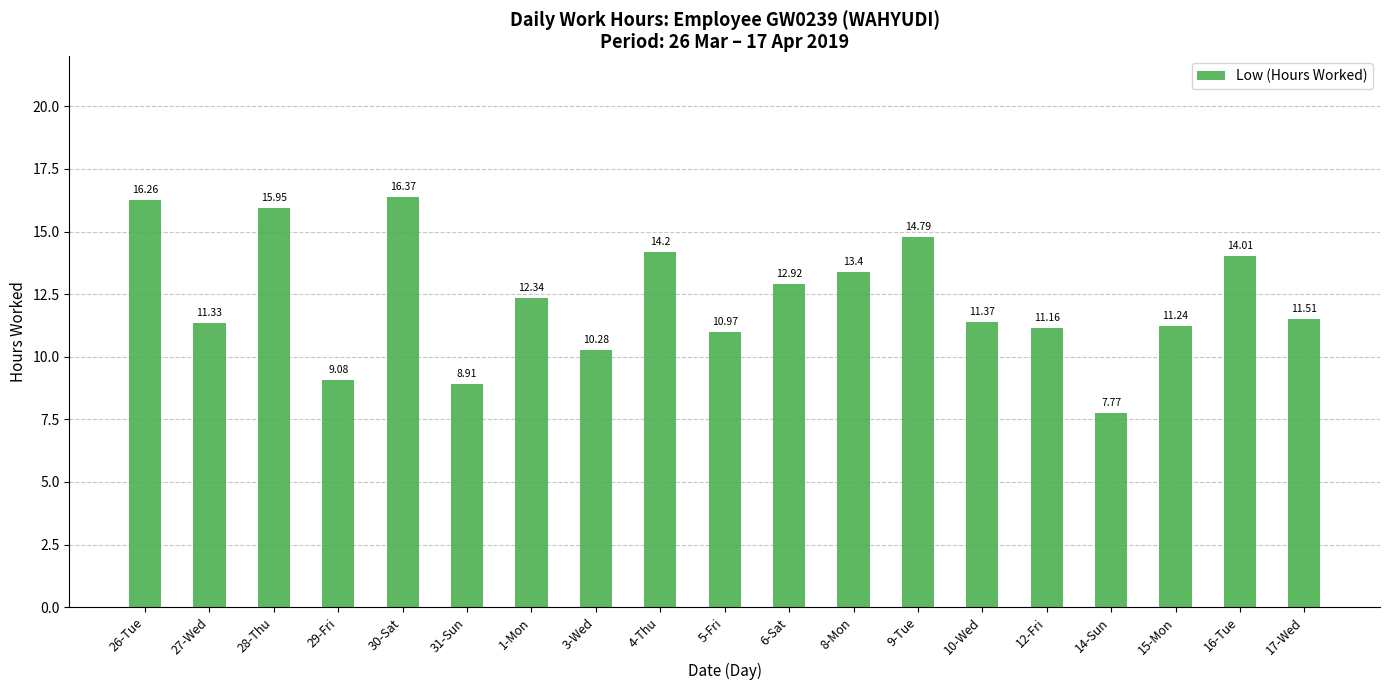

Approximately how many times larger is the value at 14-Sun compared to 10-Wed?

0.7